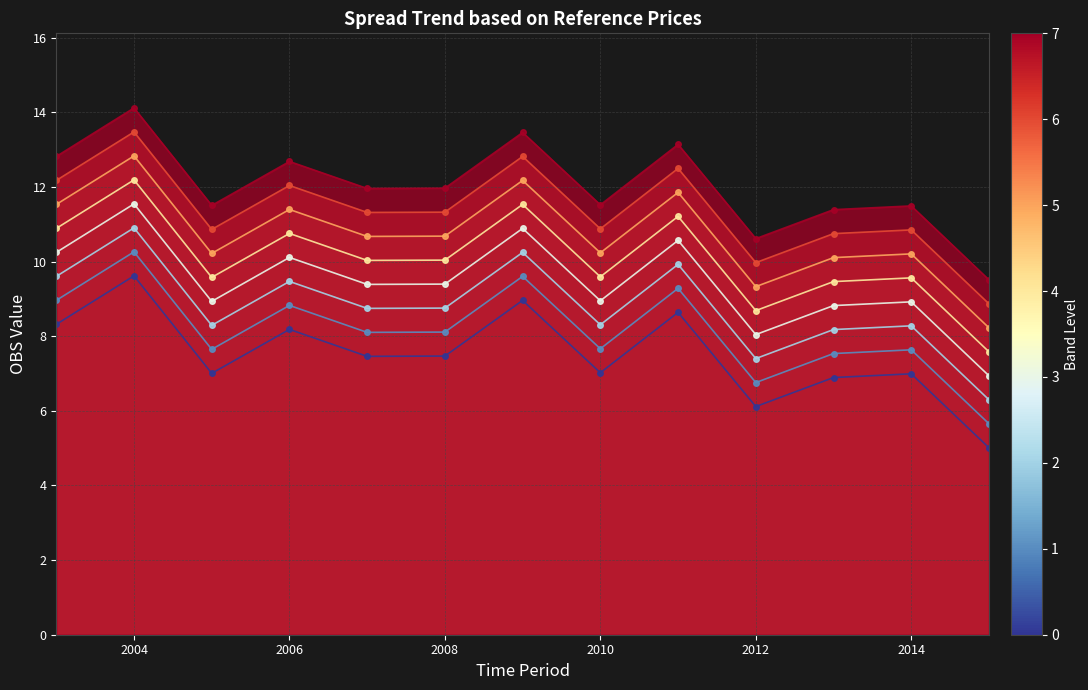

Where is the first local maximum?

2004